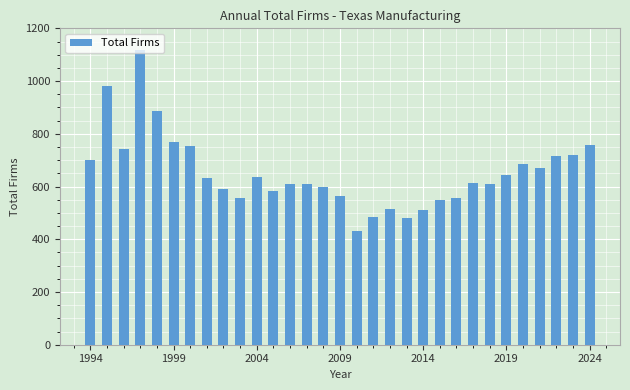

How many bars are there in total?

31